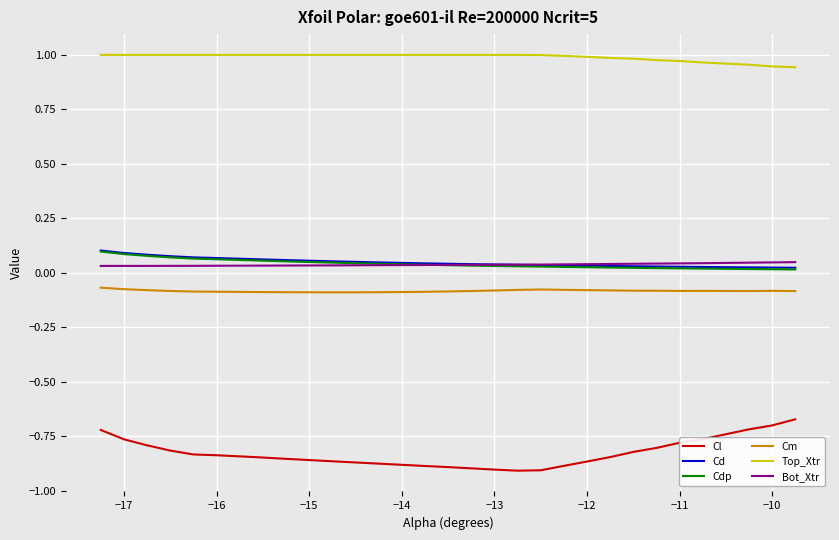

Which series has the widest spread of values?

Cl